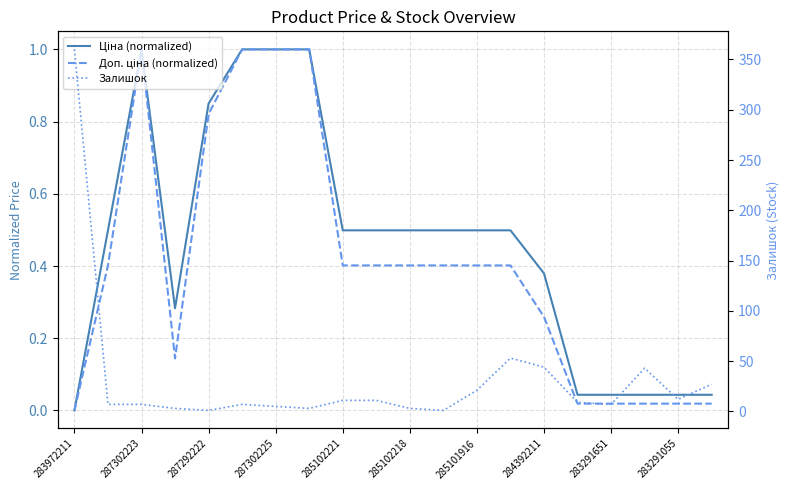

What is the maximum value shown in the chart?

360.0